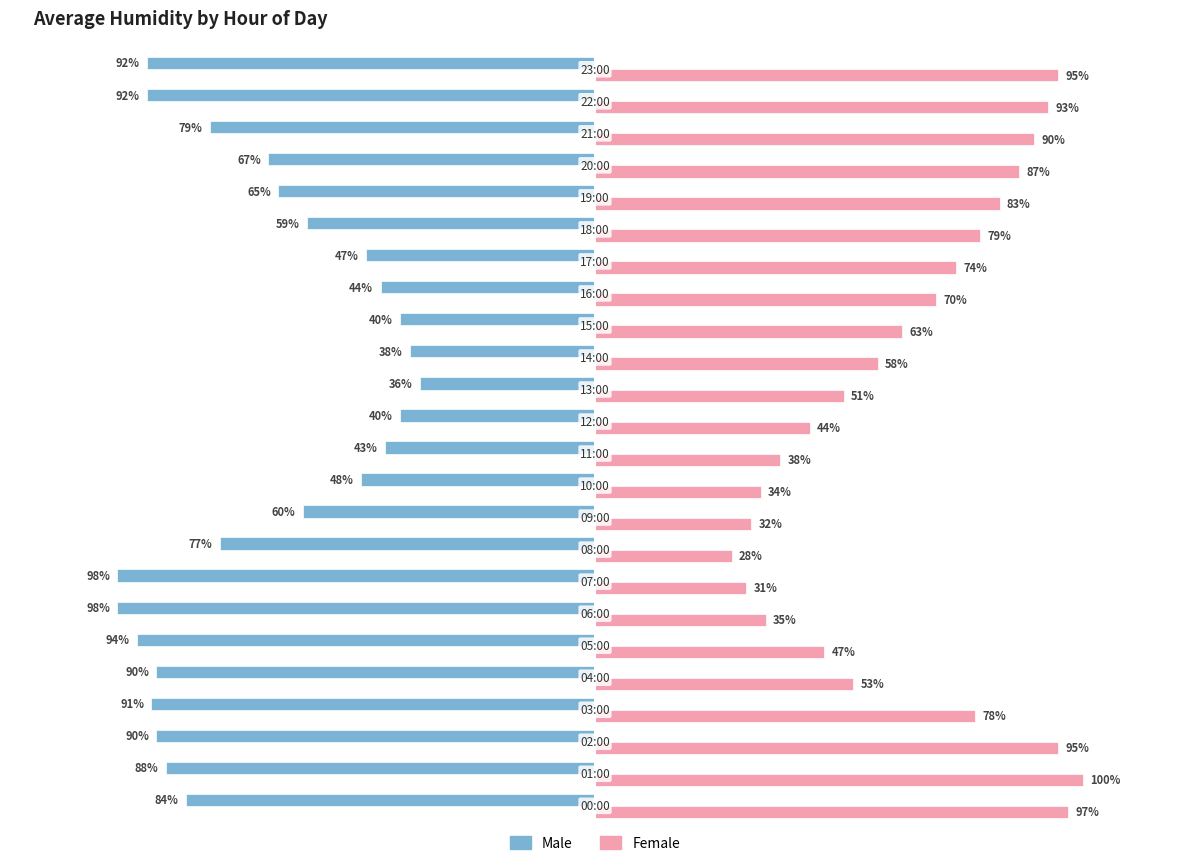

List the series in order of their overall mean, highest first.

Female, Male